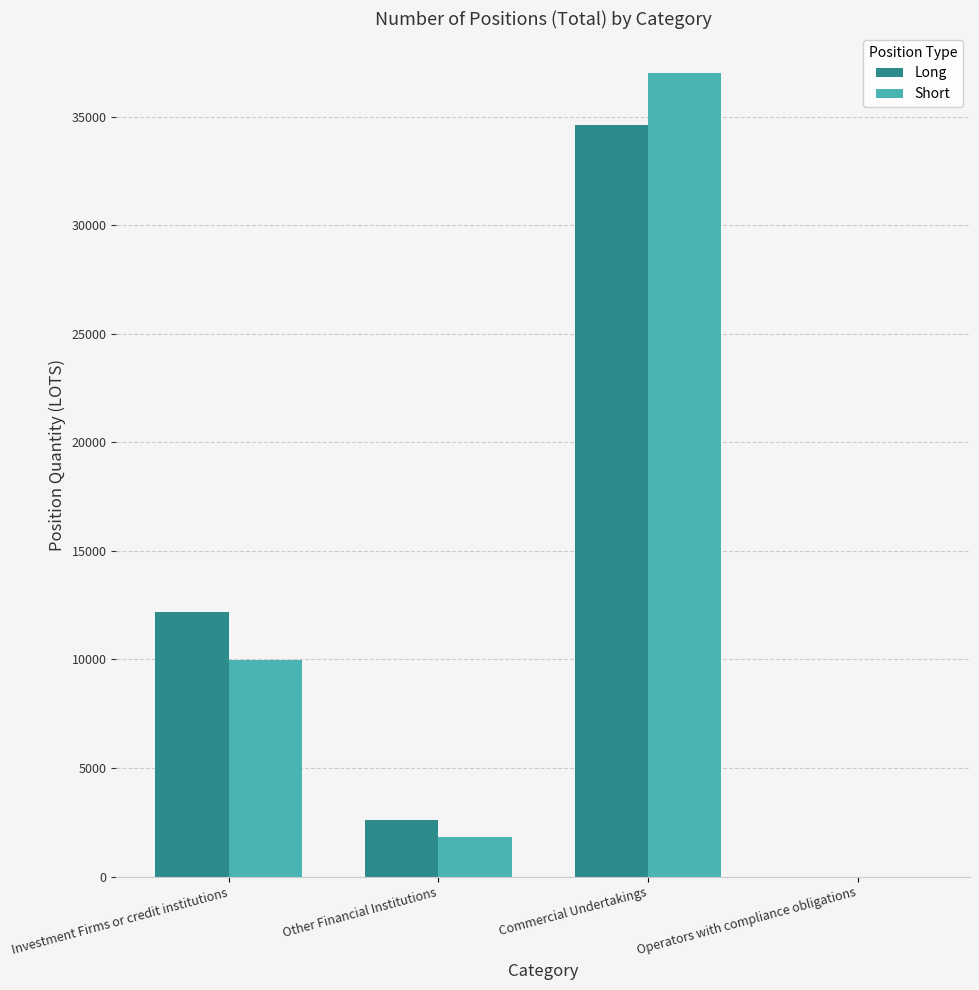

Between Other Financial Institutions and Operators with compliance obligations, which series saw the biggest shift?

Long